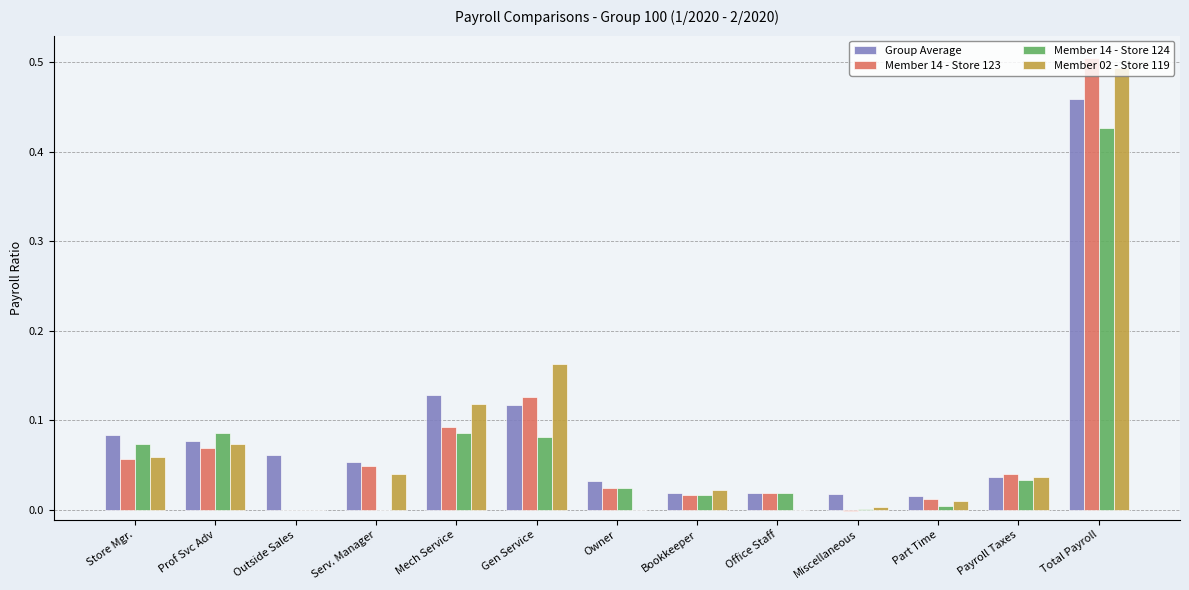

Which category has the highest value across all series?

Total Payroll